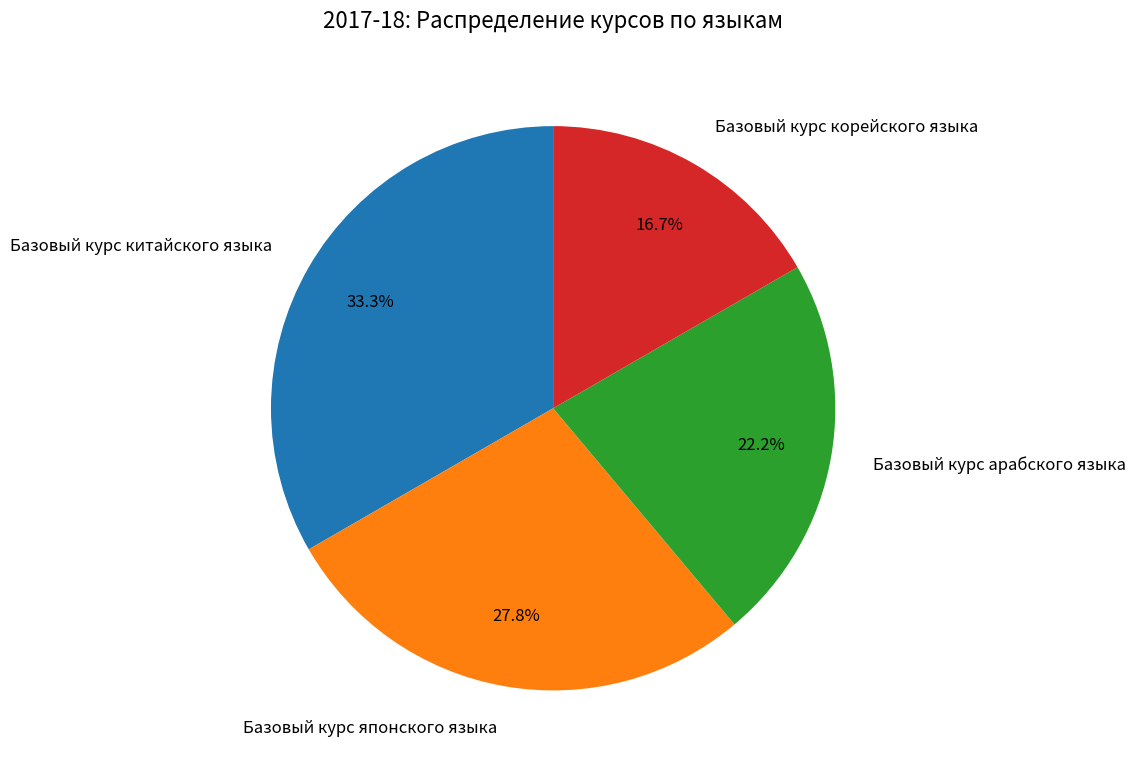

To the nearest percent, what portion does Базовый курс арабского языка represent?

22%